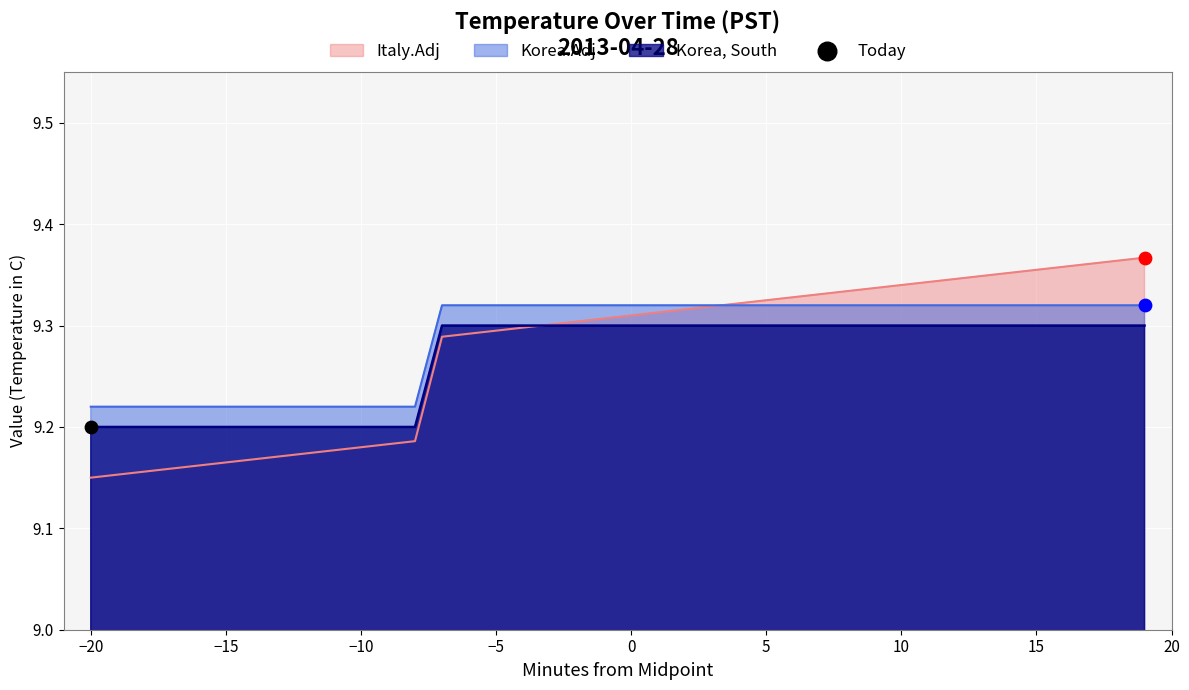

What is the total value across all series at 14?

27.9